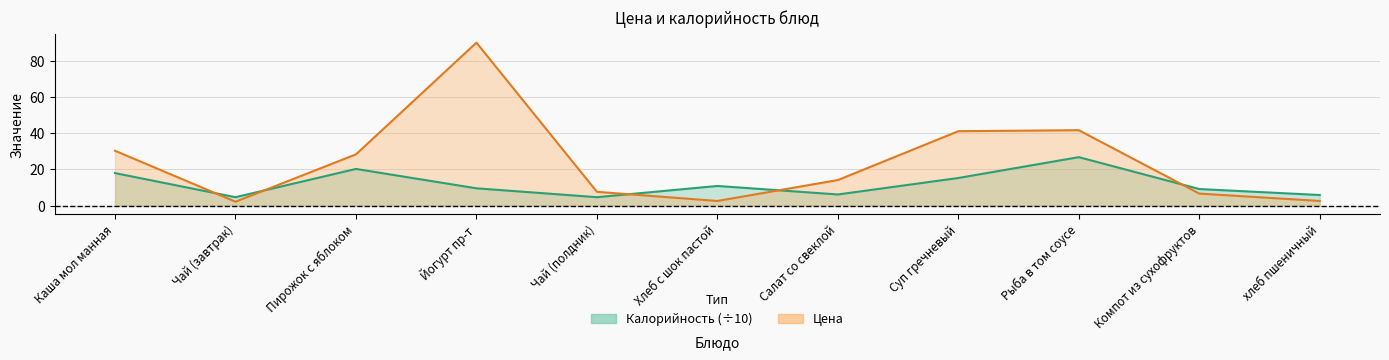

What is the greatest value displayed?

90.0